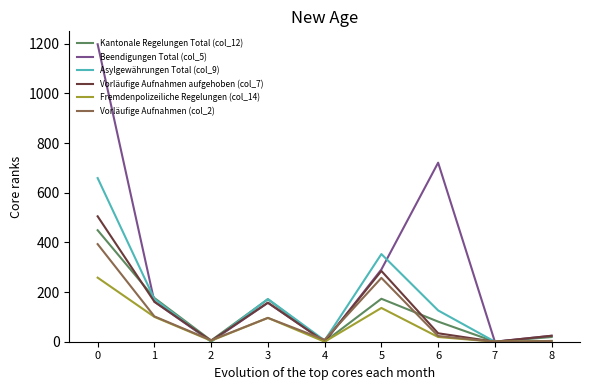

True or false: Kantonale Regelungen Total (col_12) has a value of -258 at 4.

False